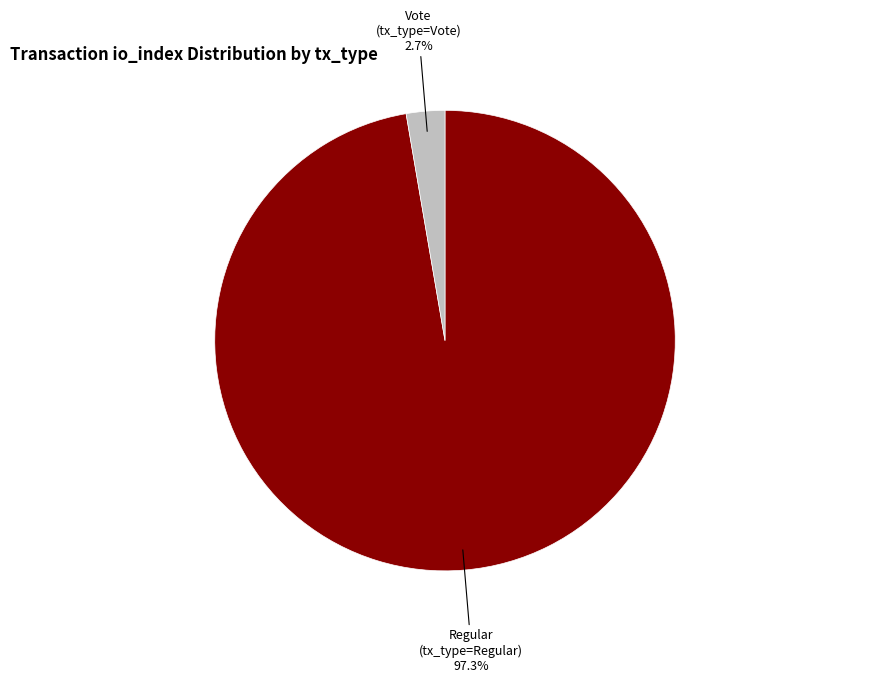

Does any single category account for the majority?

Yes